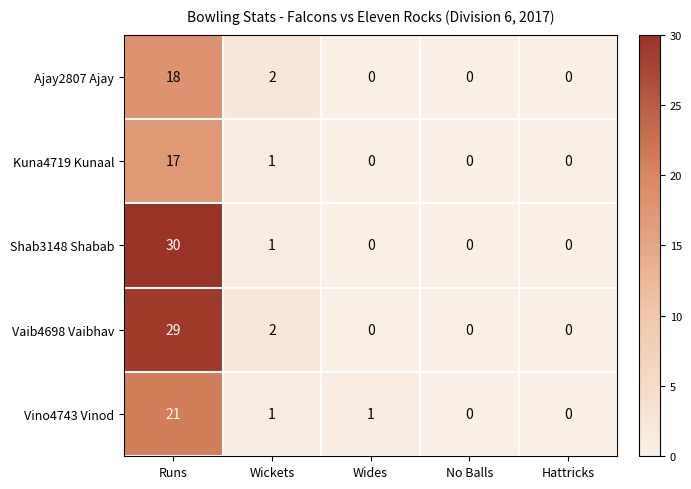

Reading left to right, extract all data points from this chart.

Ajay2807 Ajay: Runs=18	Wickets=2	Wides=0	No Balls=0	Hattricks=0
Kuna4719 Kunaal: Runs=17	Wickets=1	Wides=0	No Balls=0	Hattricks=0
Shab3148 Shabab: Runs=30	Wickets=1	Wides=0	No Balls=0	Hattricks=0
Vaib4698 Vaibhav: Runs=29	Wickets=2	Wides=0	No Balls=0	Hattricks=0
Vino4743 Vinod: Runs=21	Wickets=1	Wides=1	No Balls=0	Hattricks=0